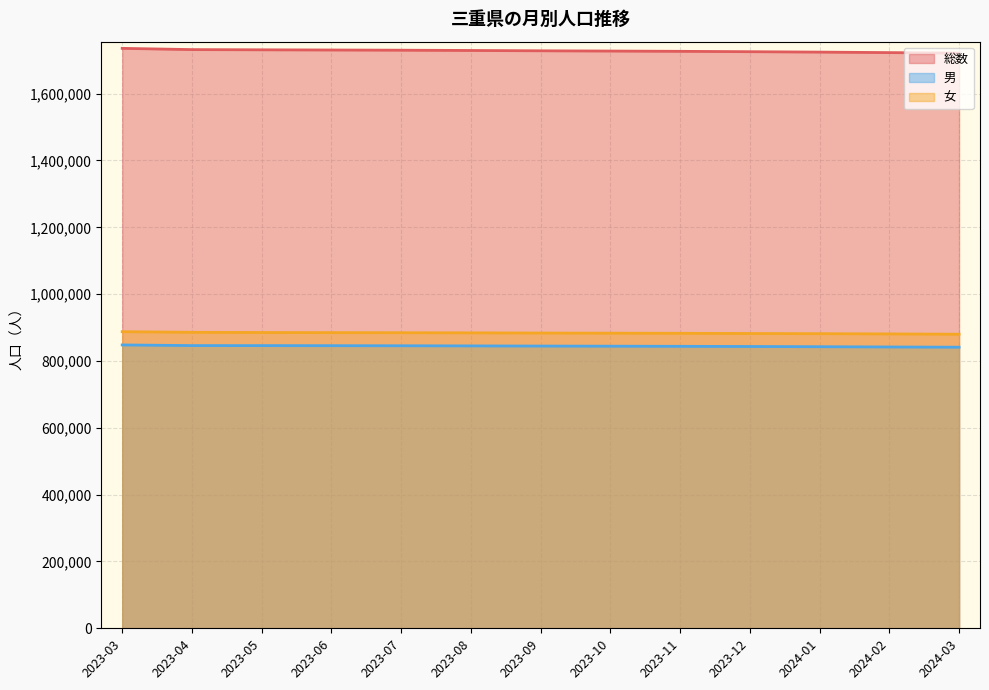

True or false: 総数 and 女 cross at least once.

False